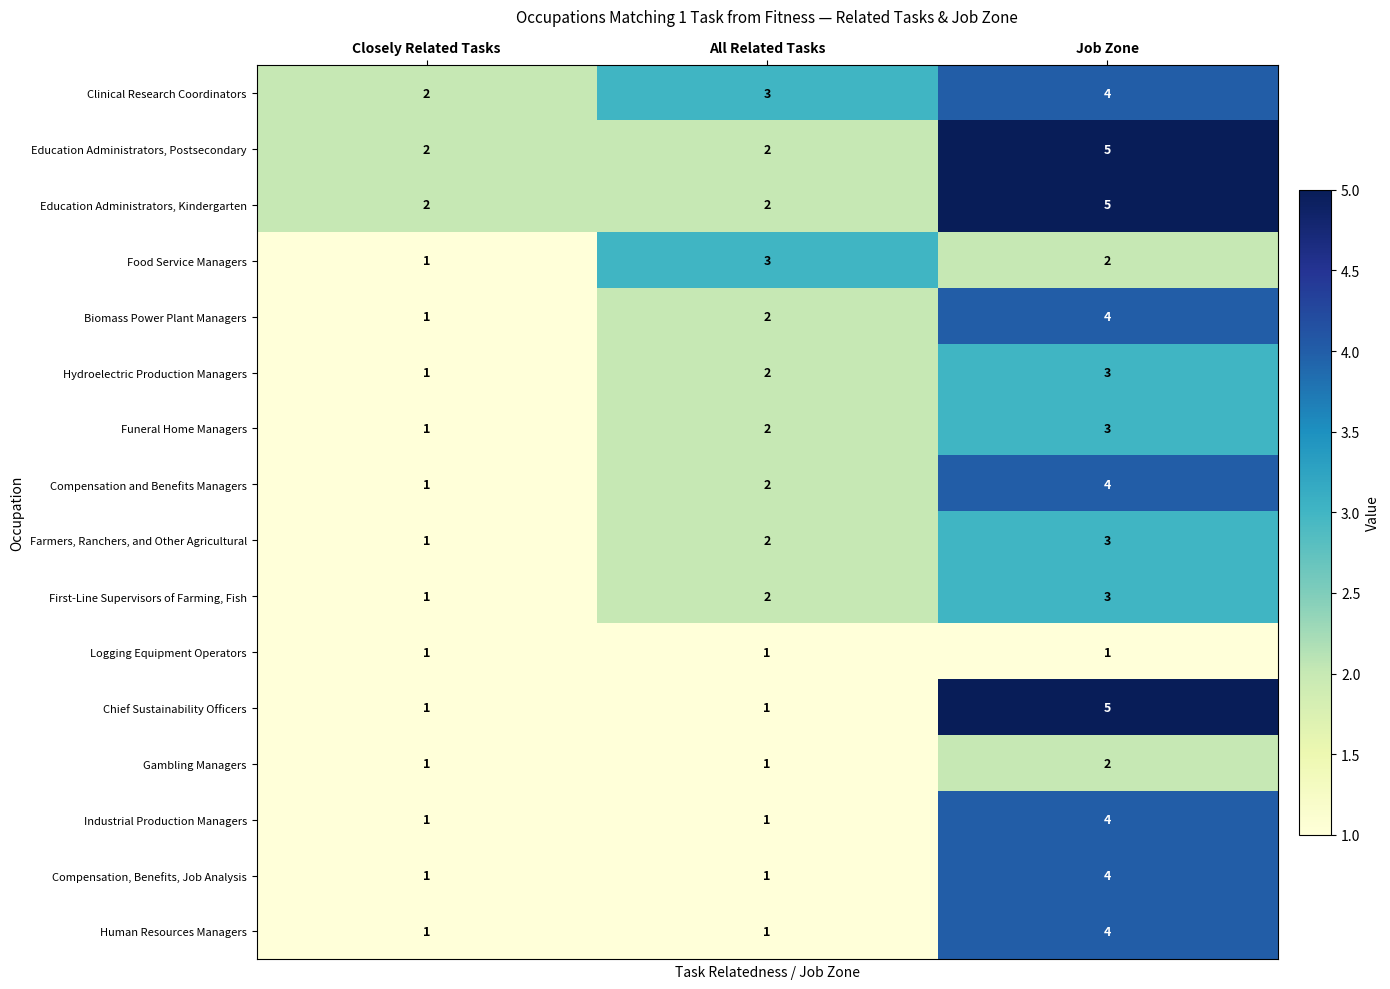

At how many categories does at least one series exceed 1?

3